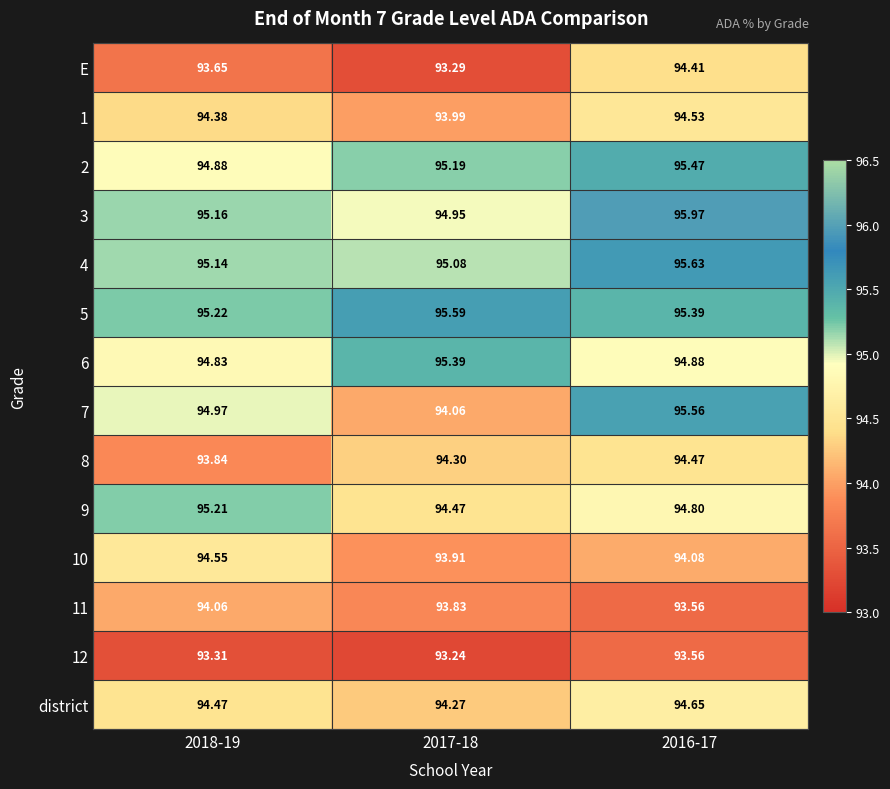

Reading left to right, extract all data points from this chart.

E: 2018-19=93.7	2017-18=93.3	2016-17=94.4
1: 2018-19=94.4	2017-18=94.0	2016-17=94.5
2: 2018-19=94.9	2017-18=95.2	2016-17=95.5
3: 2018-19=95.2	2017-18=95.0	2016-17=96.0
4: 2018-19=95.1	2017-18=95.1	2016-17=95.6
5: 2018-19=95.2	2017-18=95.6	2016-17=95.4
6: 2018-19=94.8	2017-18=95.4	2016-17=94.9
7: 2018-19=95.0	2017-18=94.1	2016-17=95.6
8: 2018-19=93.8	2017-18=94.3	2016-17=94.5
9: 2018-19=95.2	2017-18=94.5	2016-17=94.8
10: 2018-19=94.5	2017-18=93.9	2016-17=94.1
11: 2018-19=94.1	2017-18=93.8	2016-17=93.6
12: 2018-19=93.3	2017-18=93.2	2016-17=93.6
district: 2018-19=94.5	2017-18=94.3	2016-17=94.7